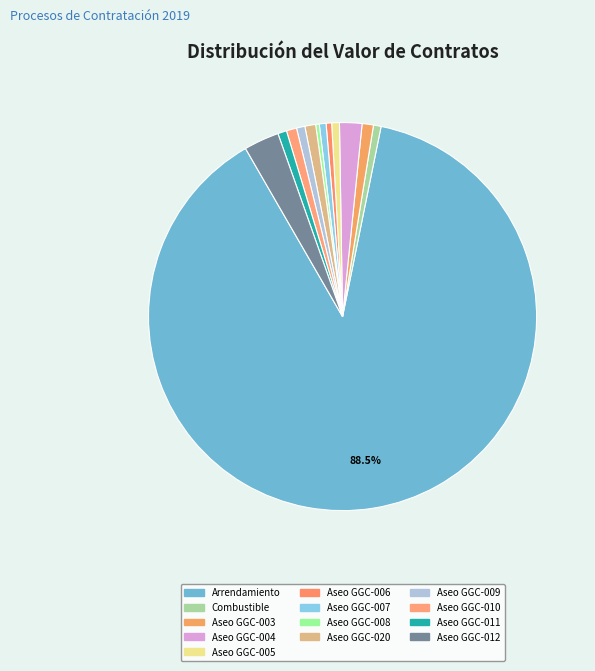

How many segments does this pie chart have?

13